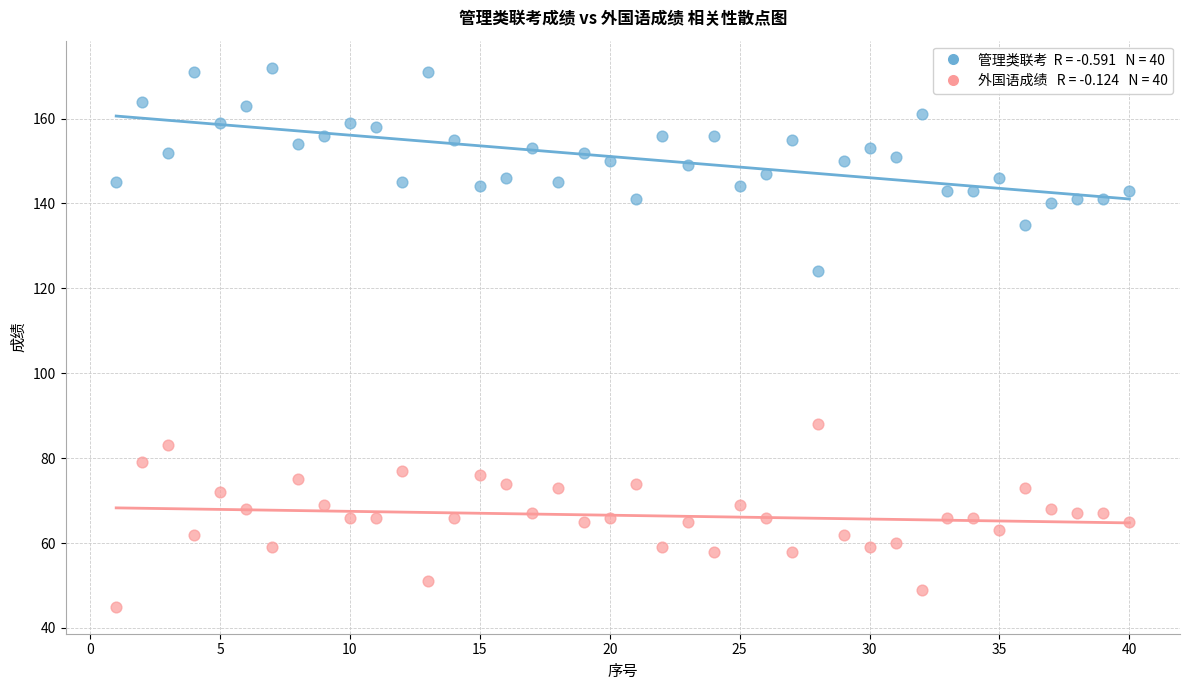

Across all series, what Y value is closest to 108?

124